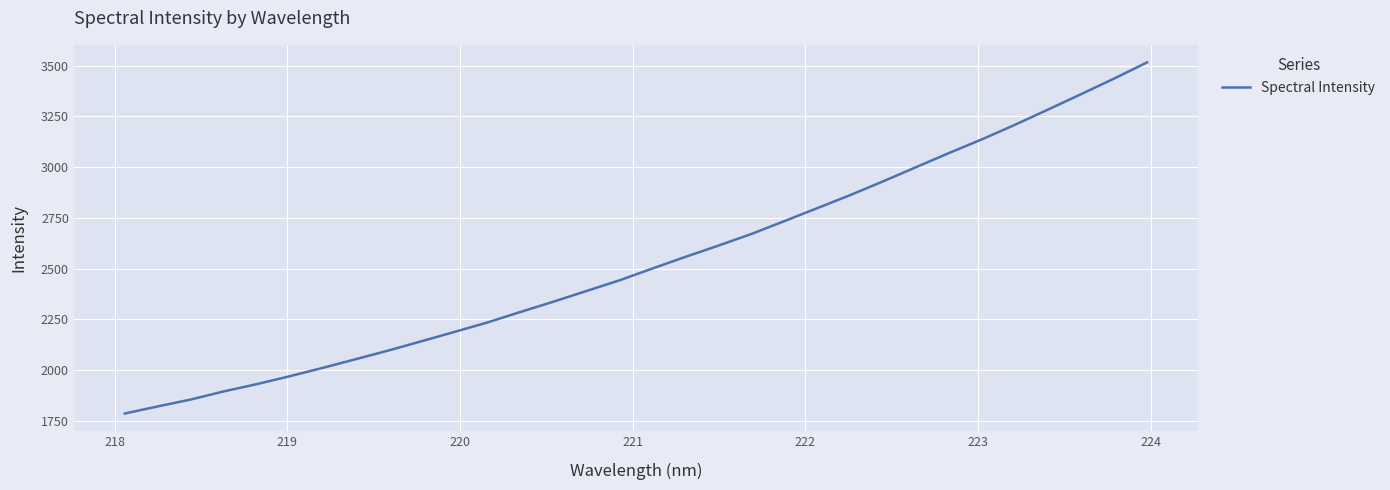

How many series are shown in this chart?

1